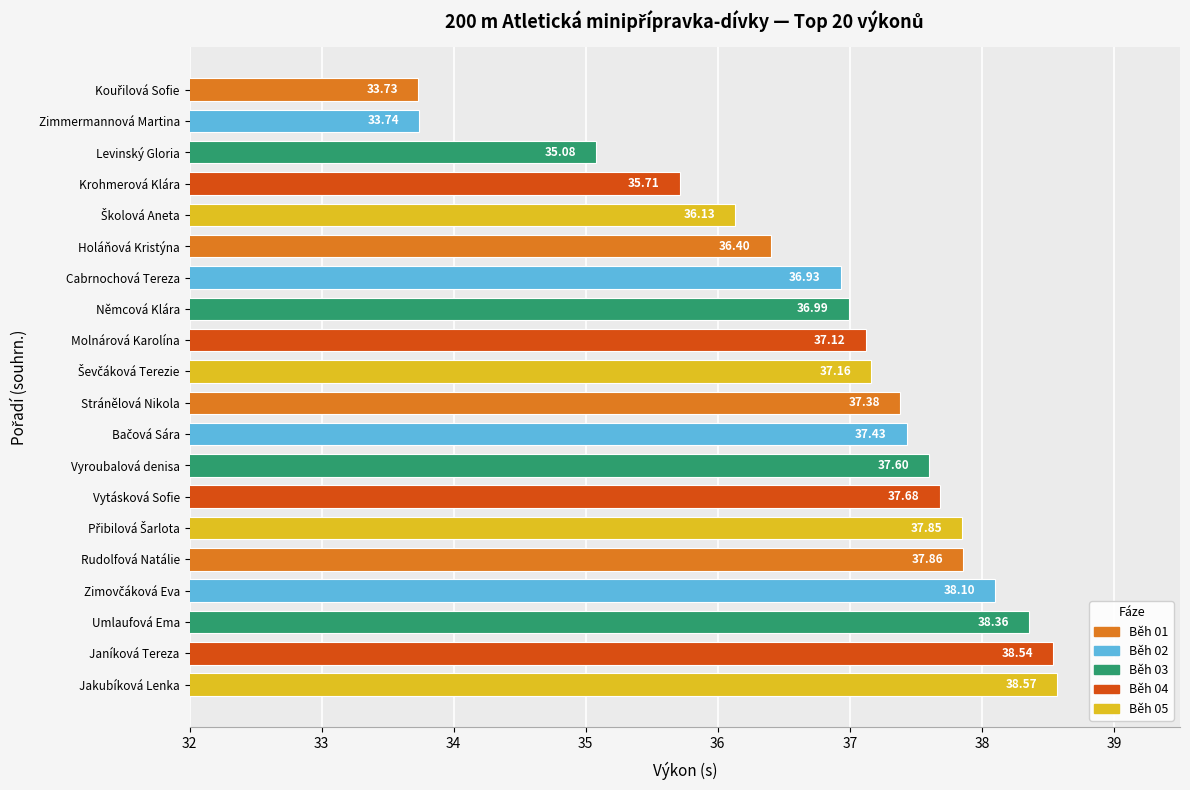

What is the minimum value shown in the chart?

33.7